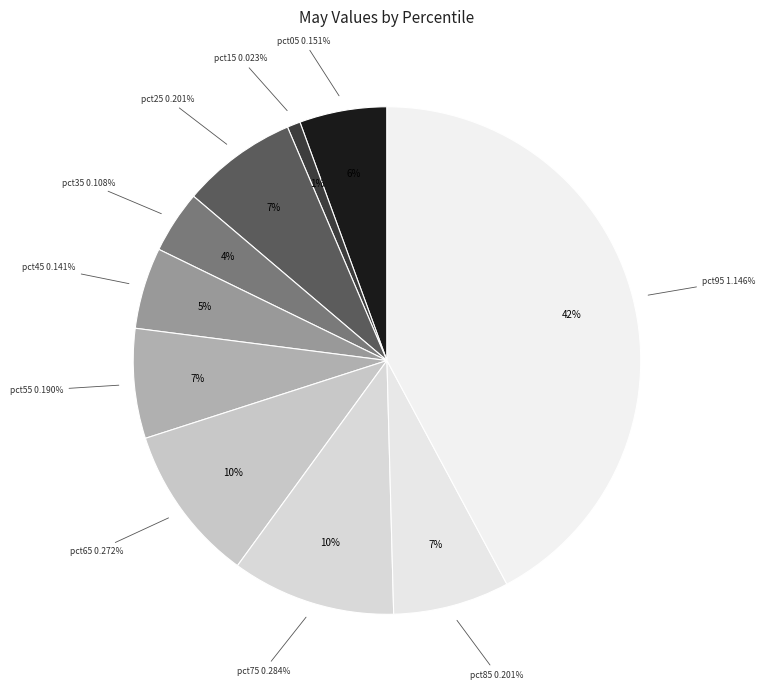

What percentage is the pct05 slice, to the nearest percent?

6%